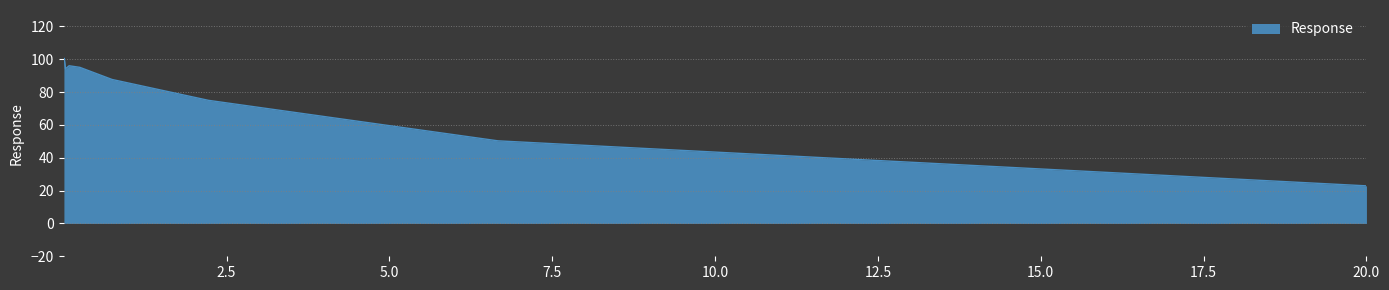

What is the difference between the maximum and minimum values?

77.6